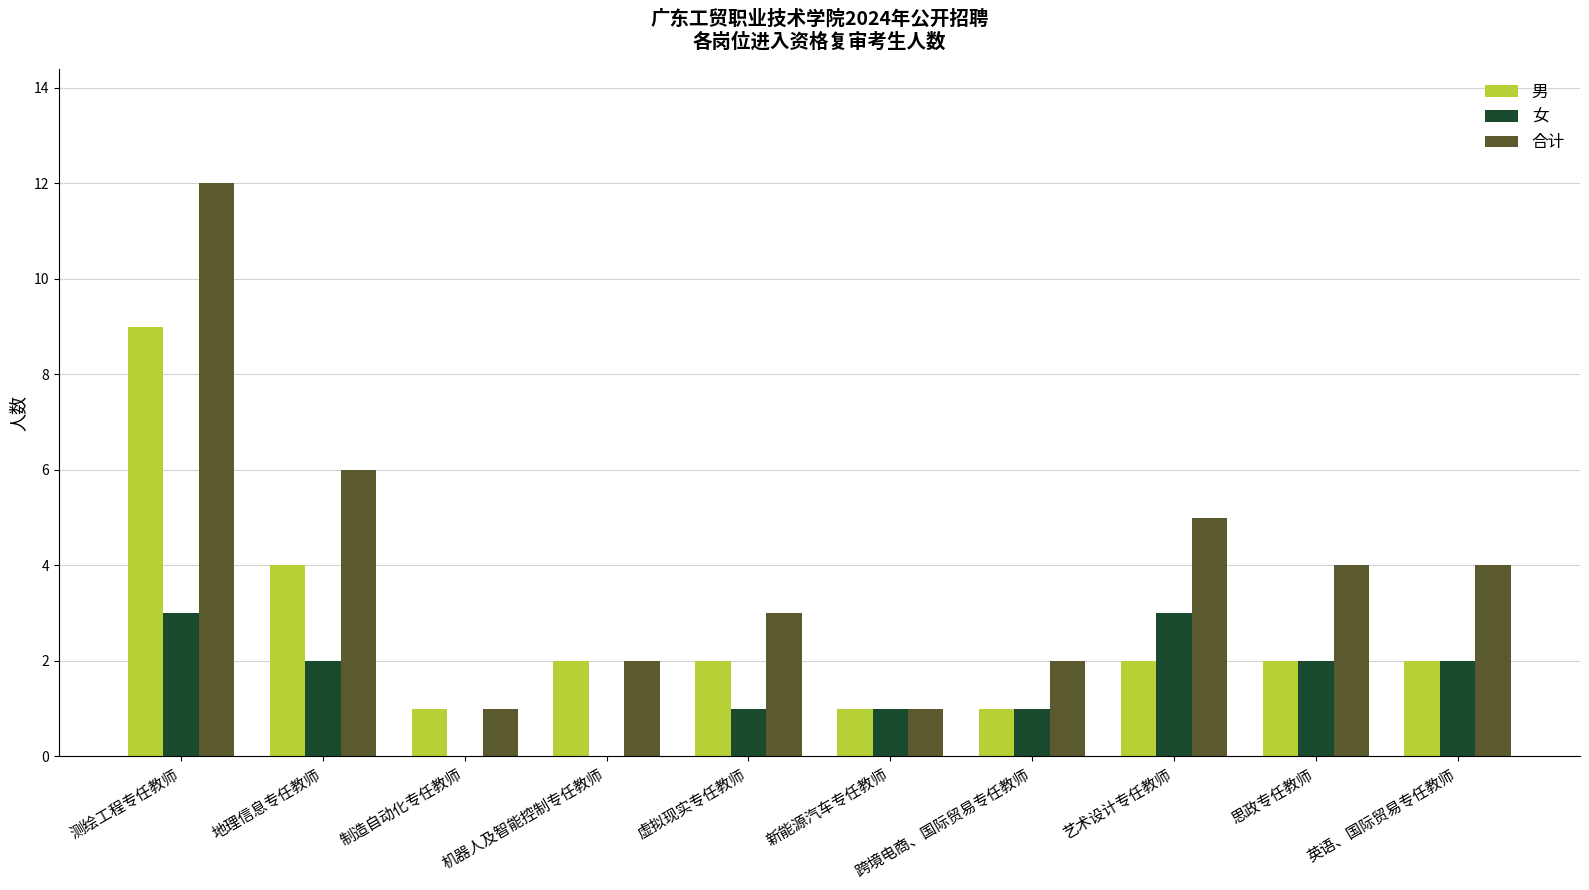

Which series has the widest spread of values?

合计